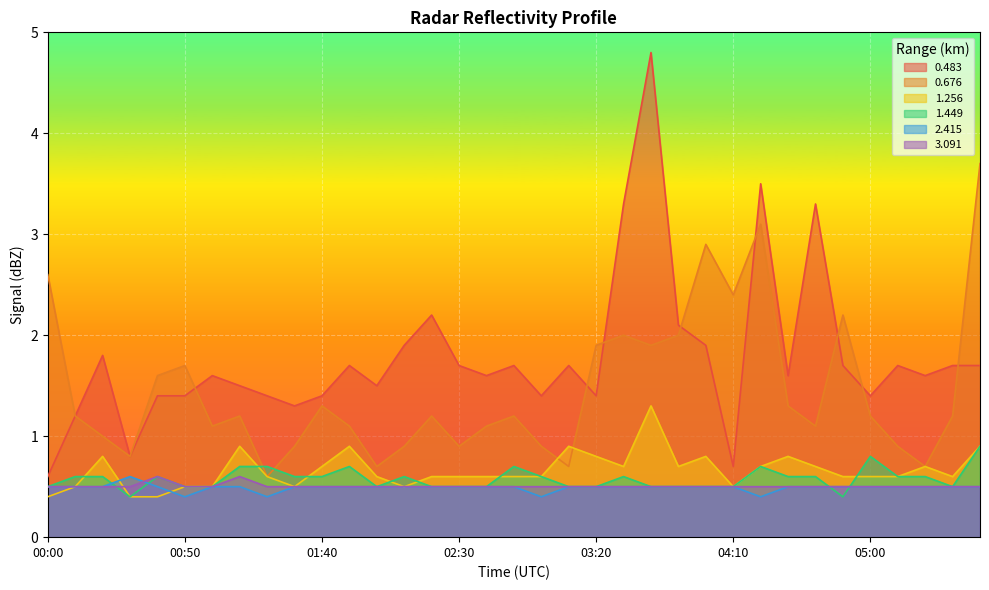

Which label corresponds to the largest value in the chart?

03:40